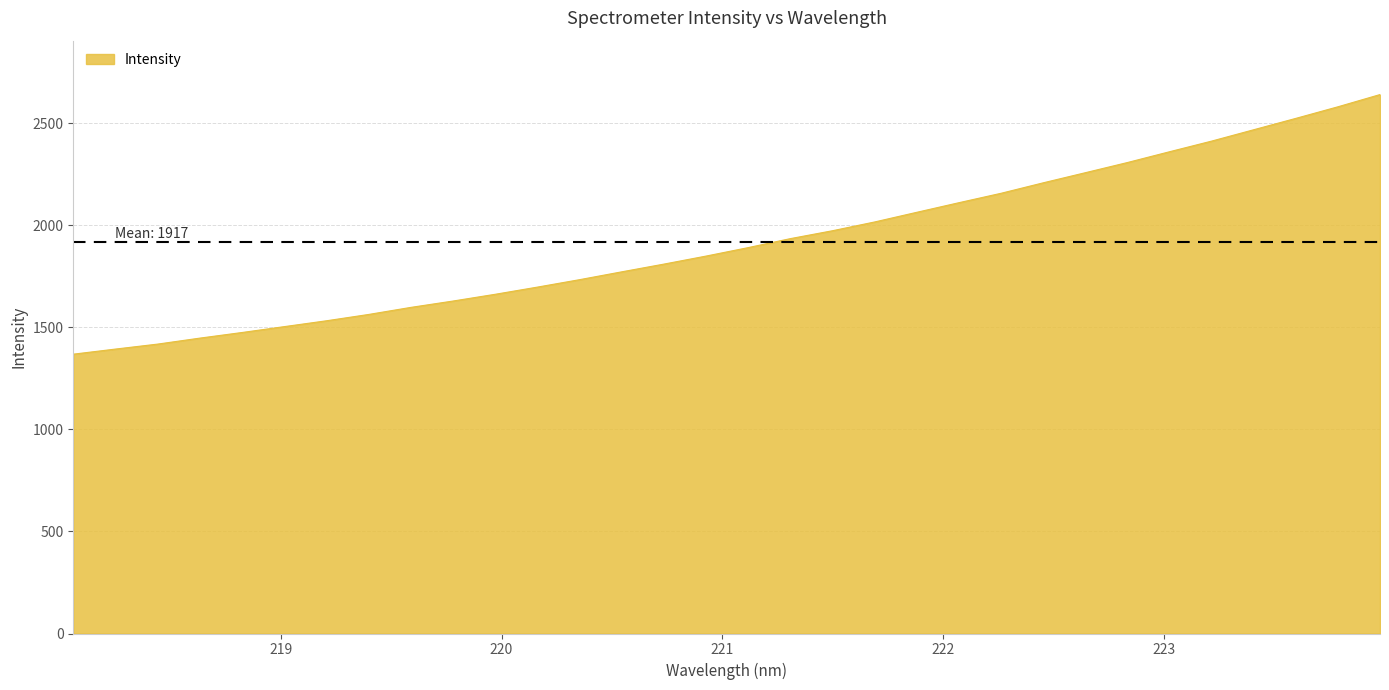

What is the maximum value shown in the chart?

2640.5